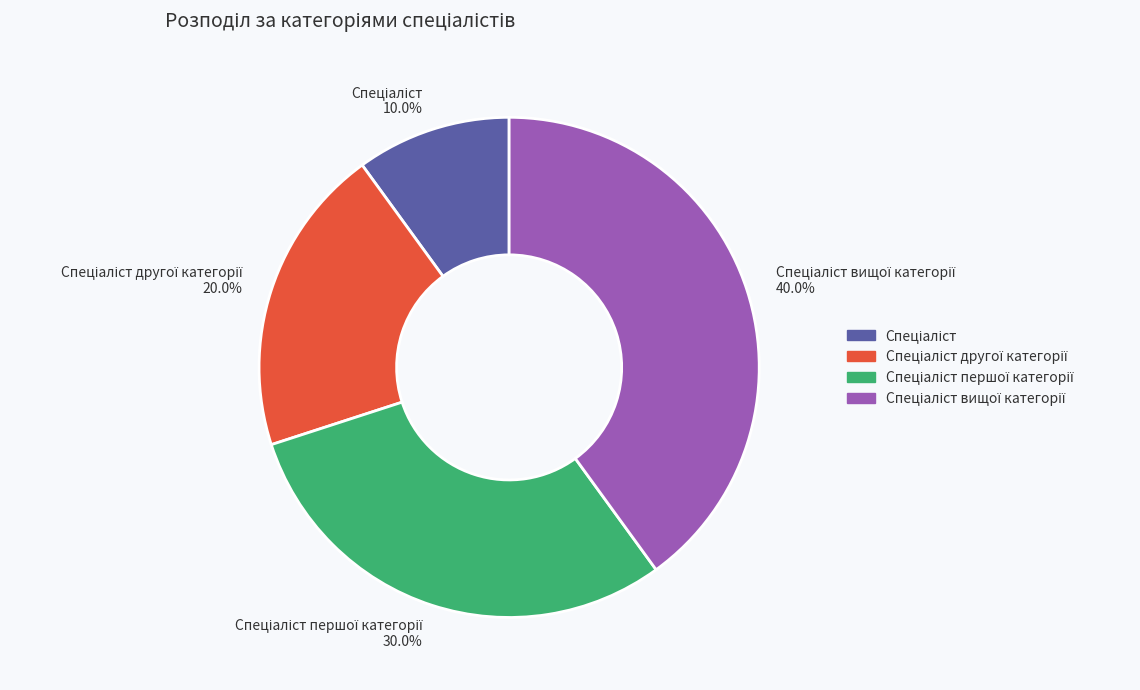

Is there any slice that represents more than half of the pie?

No